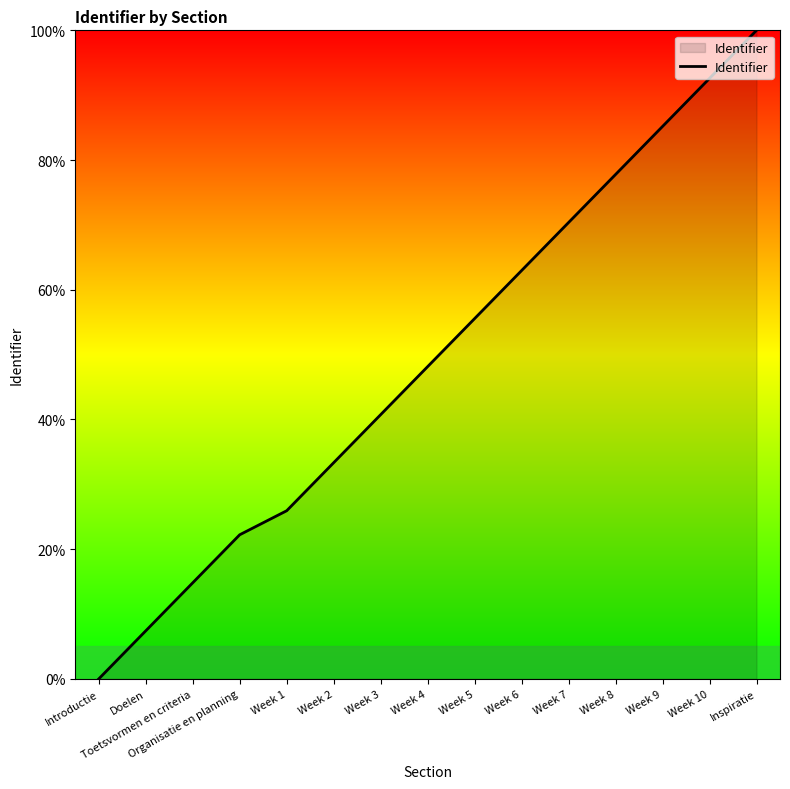

Rank the categories by value from lowest to highest.

Introductie, Doelen, Toetsvormen en criteria, Organisatie en planning, Week 1, Week 2, Week 3, Week 4, Week 5, Week 6, Week 7, Week 8, Week 9, Week 10, Inspiratie